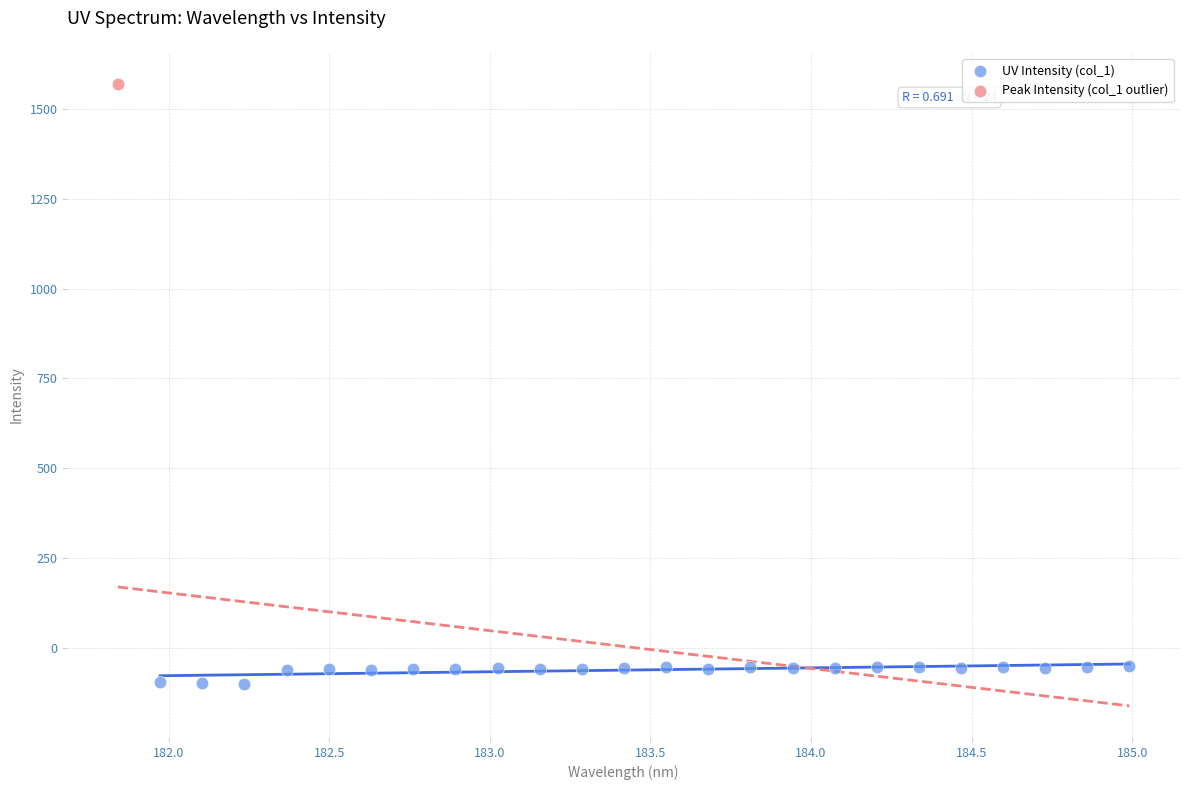

What are all the series names shown in the legend?

UV Intensity (col_1), Peak Intensity (col_1 outlier)